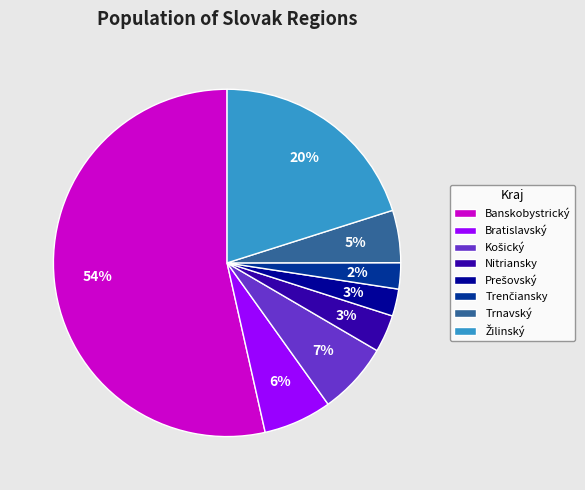

To the nearest percent, what percentage of the pie is Banskobystrický?

54%